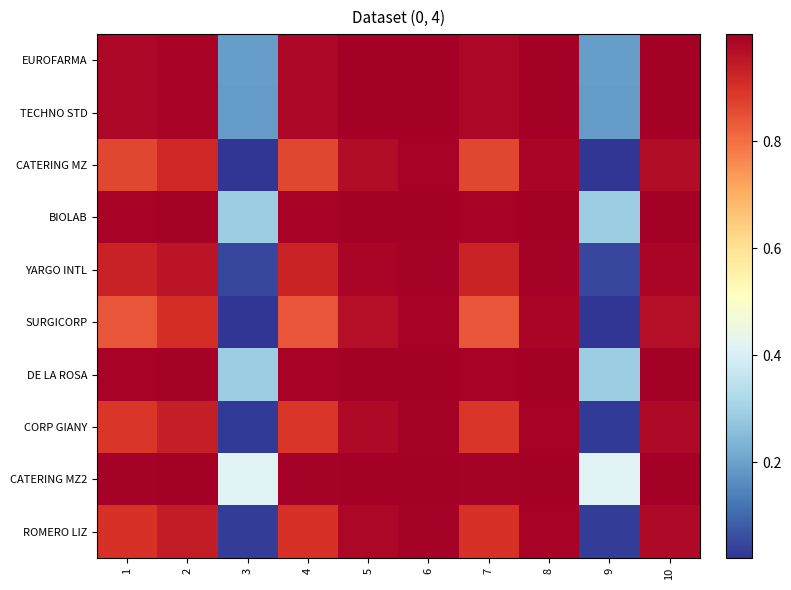

Reading left to right, extract all data points from this chart.

EUROFARMA: 1=1.0	2=1.0	3=0.2	4=1.0	5=1.0	6=1.0	7=1.0	8=1.0	9=0.2	10=1.0
TECHNO STD: 1=1.0	2=1.0	3=0.2	4=1.0	5=1.0	6=1.0	7=1.0	8=1.0	9=0.2	10=1.0
CATERING MZ: 1=0.9	2=0.9	3=0.0	4=0.9	5=1.0	6=1.0	7=0.9	8=1.0	9=0.0	10=1.0
BIOLAB: 1=1.0	2=1.0	3=0.3	4=1.0	5=1.0	6=1.0	7=1.0	8=1.0	9=0.3	10=1.0
YARGO INTL: 1=0.9	2=1.0	3=0.0	4=0.9	5=1.0	6=1.0	7=0.9	8=1.0	9=0.0	10=1.0
SURGICORP: 1=0.8	2=0.9	3=0.0	4=0.8	5=1.0	6=1.0	7=0.8	8=1.0	9=0.0	10=1.0
DE LA ROSA: 1=1.0	2=1.0	3=0.3	4=1.0	5=1.0	6=1.0	7=1.0	8=1.0	9=0.3	10=1.0
CORP GIANY: 1=0.9	2=0.9	3=0.0	4=0.9	5=1.0	6=1.0	7=0.9	8=1.0	9=0.0	10=1.0
CATERING MZ2: 1=1.0	2=1.0	3=0.4	4=1.0	5=1.0	6=1.0	7=1.0	8=1.0	9=0.4	10=1.0
ROMERO LIZ: 1=0.9	2=0.9	3=0.0	4=0.9	5=1.0	6=1.0	7=0.9	8=1.0	9=0.0	10=1.0